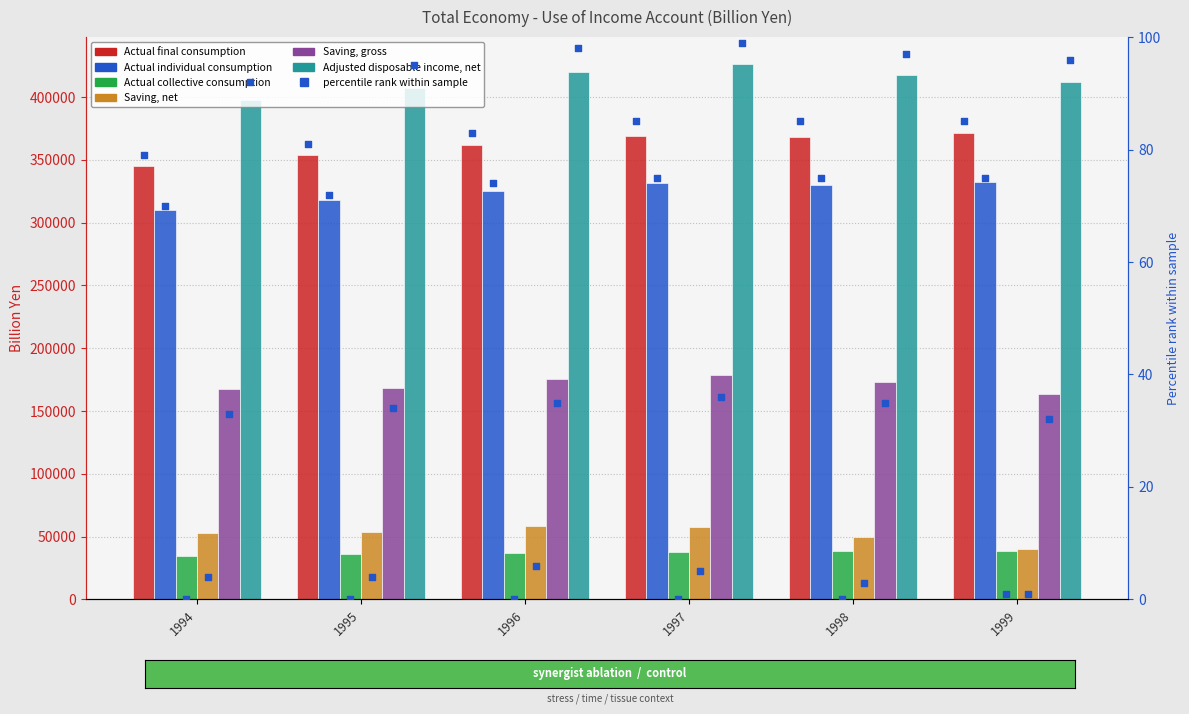

Which series has the largest total across all categories?

Adjusted disposable income, net